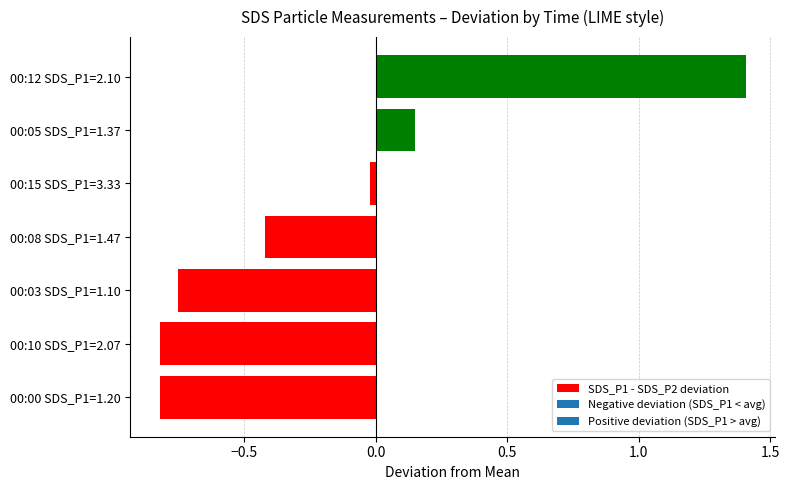

Is it true that the value at 00:05 SDS_P1=1.37 is 0.0?

False